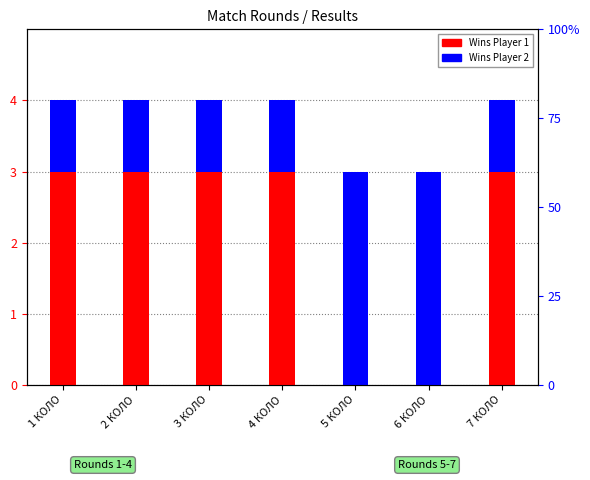

What is the label of the 2nd bar from the right?

6 КОЛО